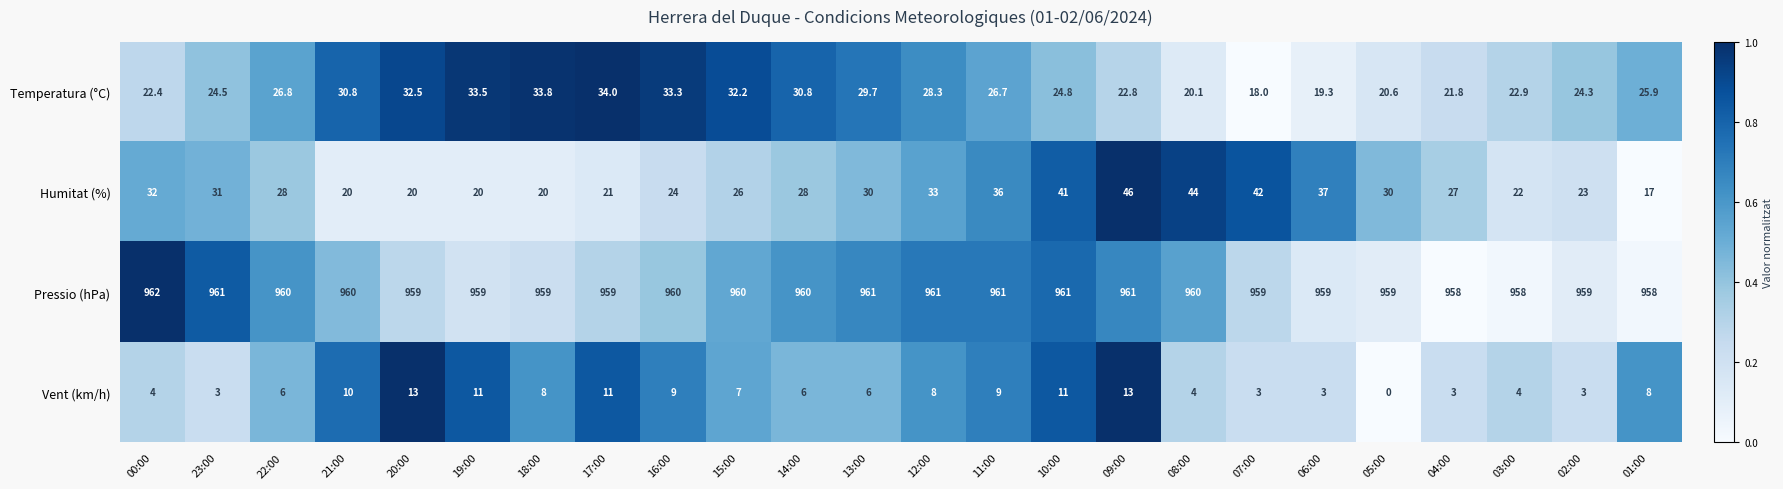

What is the difference between the maximum and minimum values in the Pressio (hPa) series?

4.0